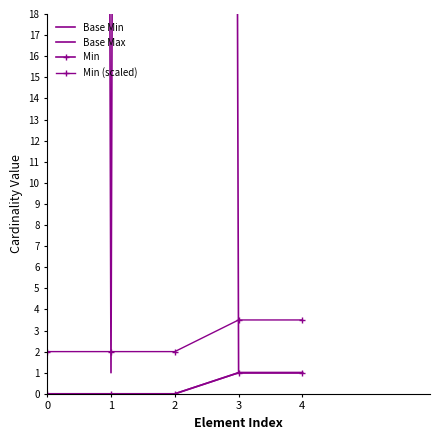

What is the sum of all Base Max values?

2001.0